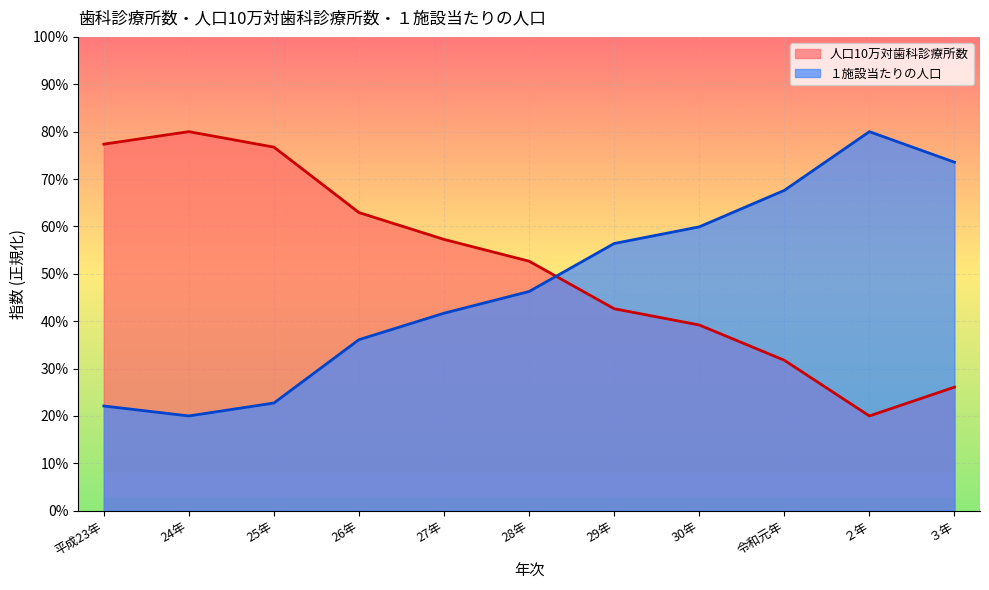

How many data points in 人口10万対歯科診療所数 are above 52?

6